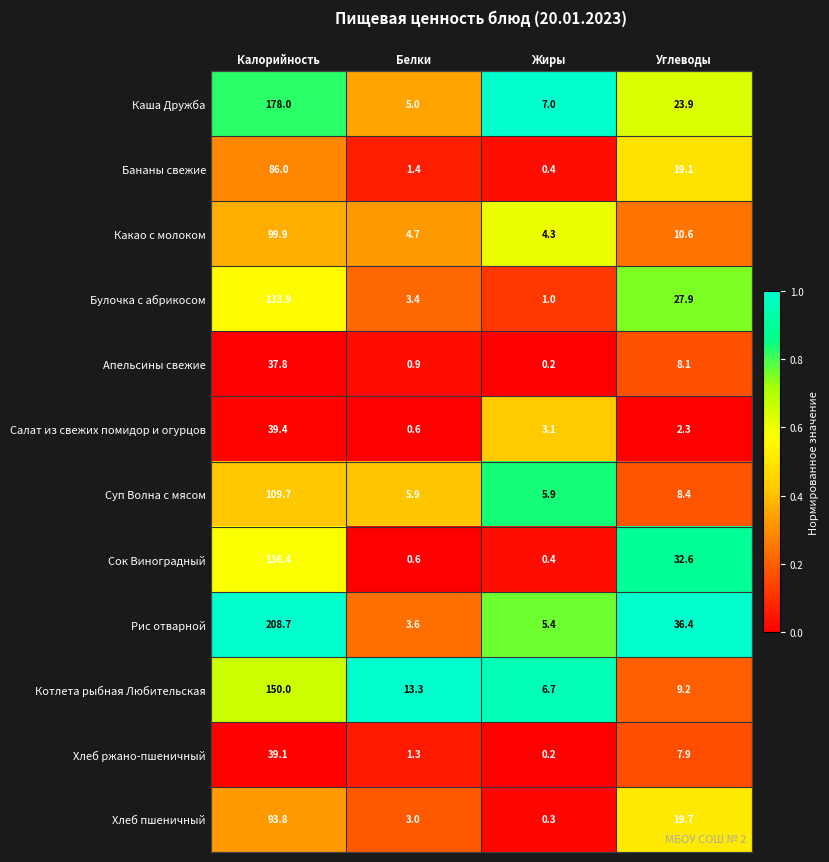

Which series changed the most between Калорийность and Белки?

Рис отварной